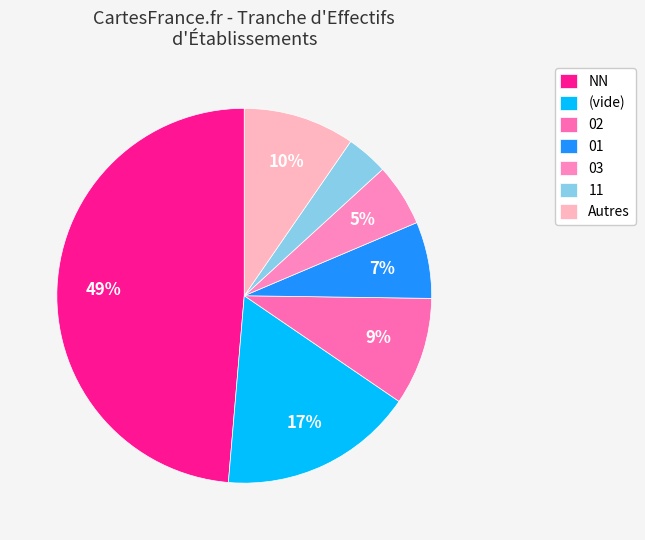

How many slices are in this pie chart?

7